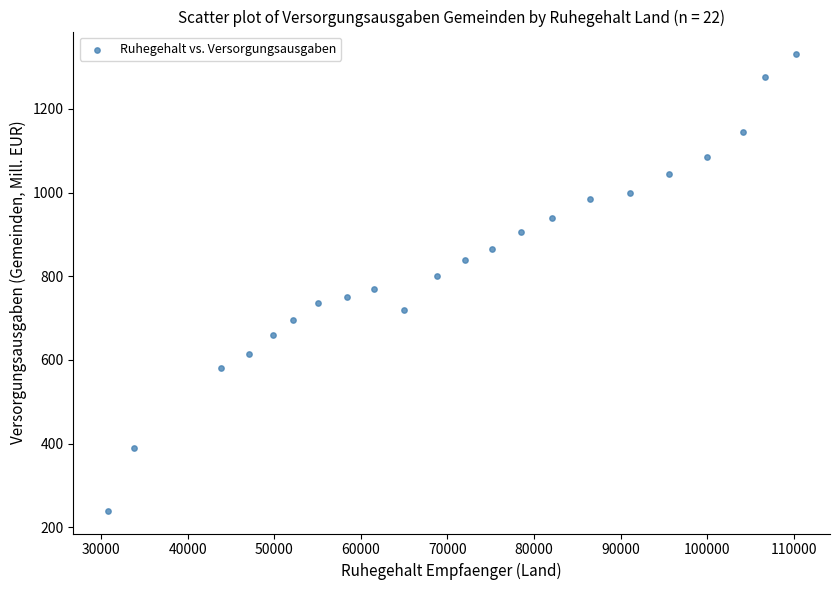

What is the range of Y values (max minus min)?

1090